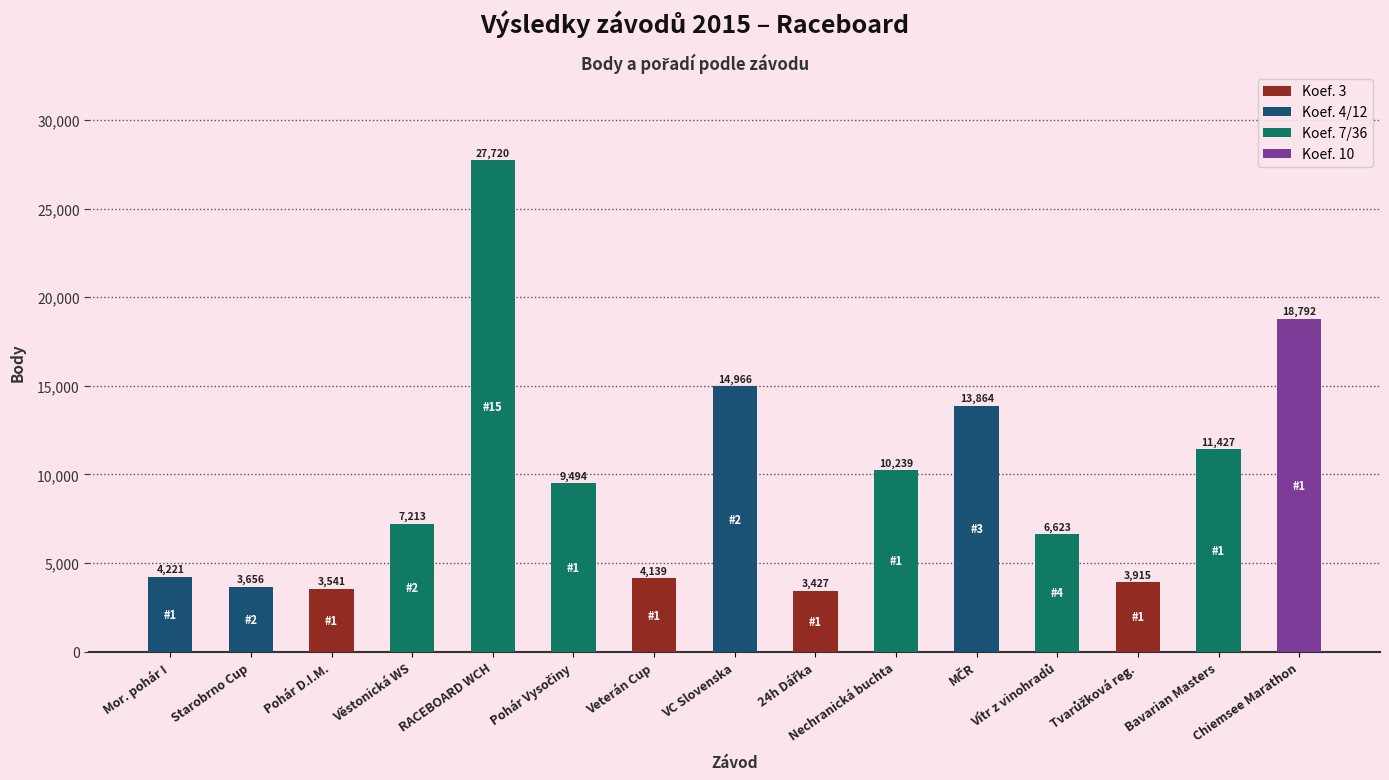

What is the smallest value displayed?

3427